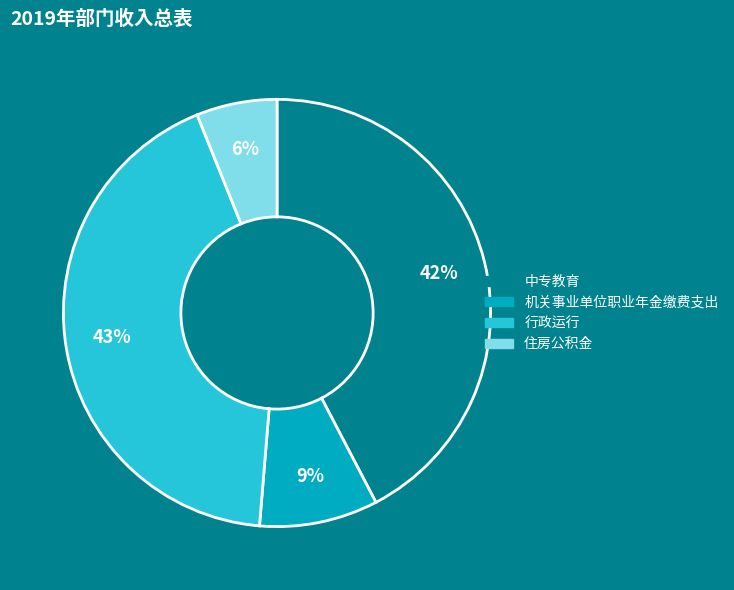

To the nearest percent, what is the difference between the 机关事业单位职业年金缴费支出 and 行政运行 slice percentages?

34%